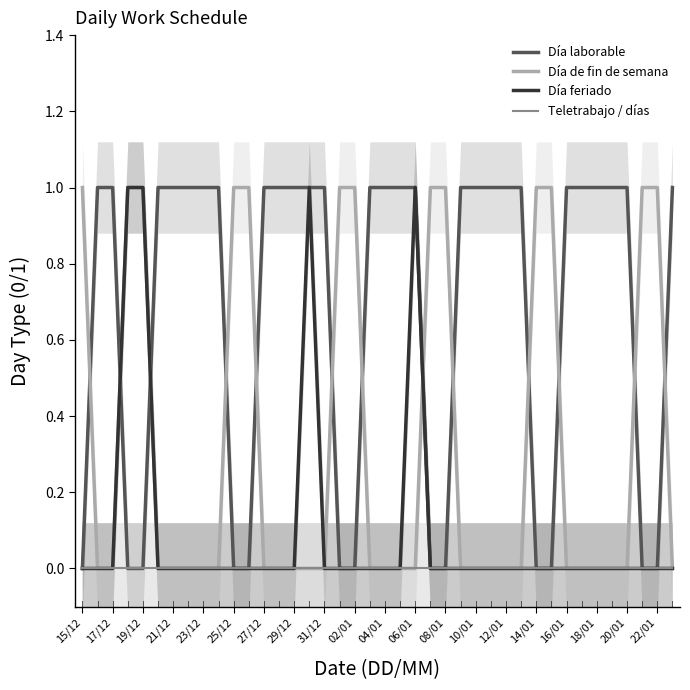

The value of Día de fin de semana at 20/01 is 0. True or false?

True